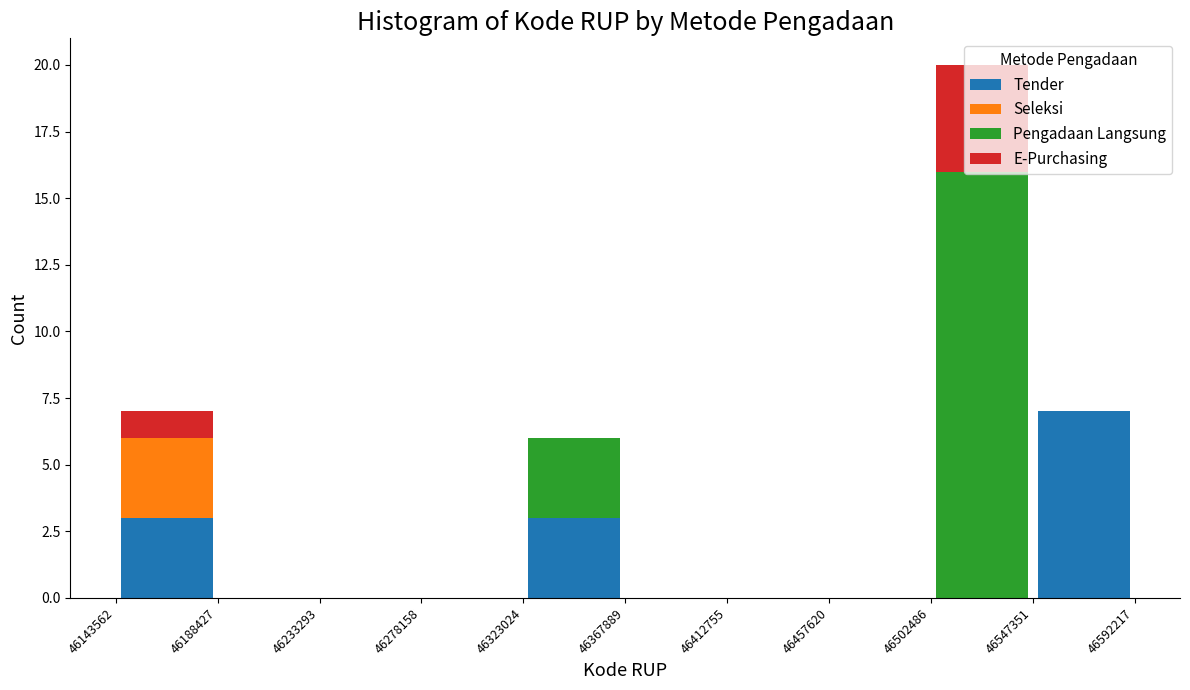

What is the total height of the stacked bar covering 46323024 to 46367889 on the x-axis? The values are not printed on the chart, so give them approximately, as read against the axis.

6